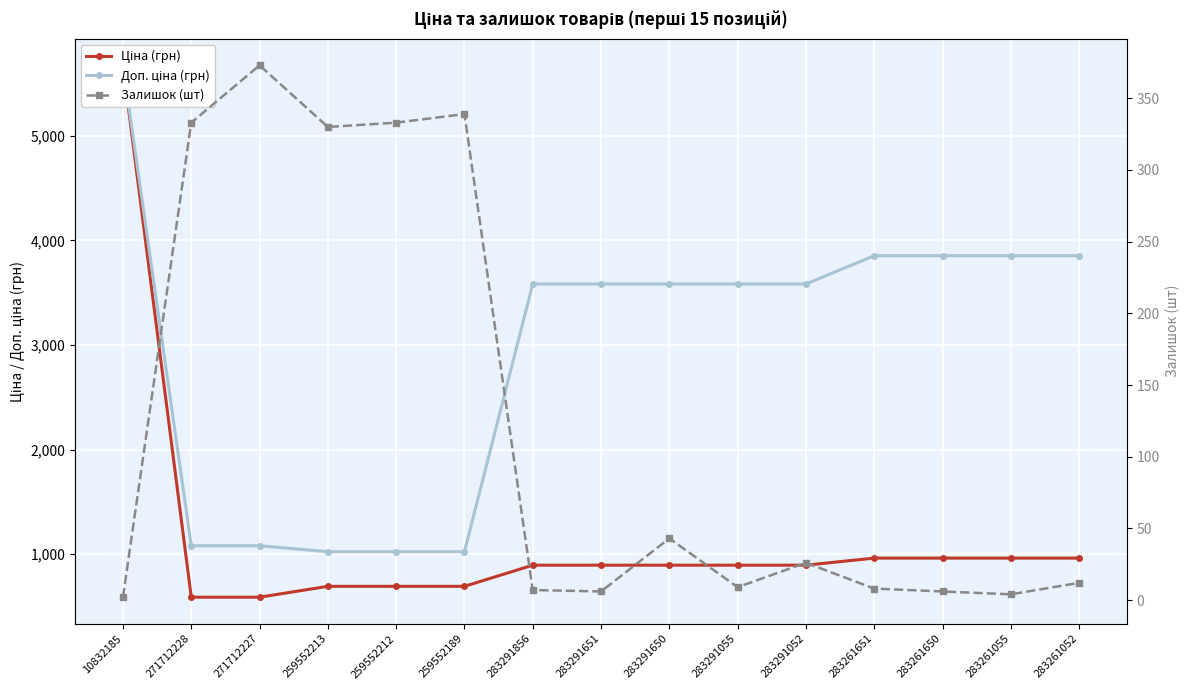

Read the Ціна (грн) value at 259552213.

693.7